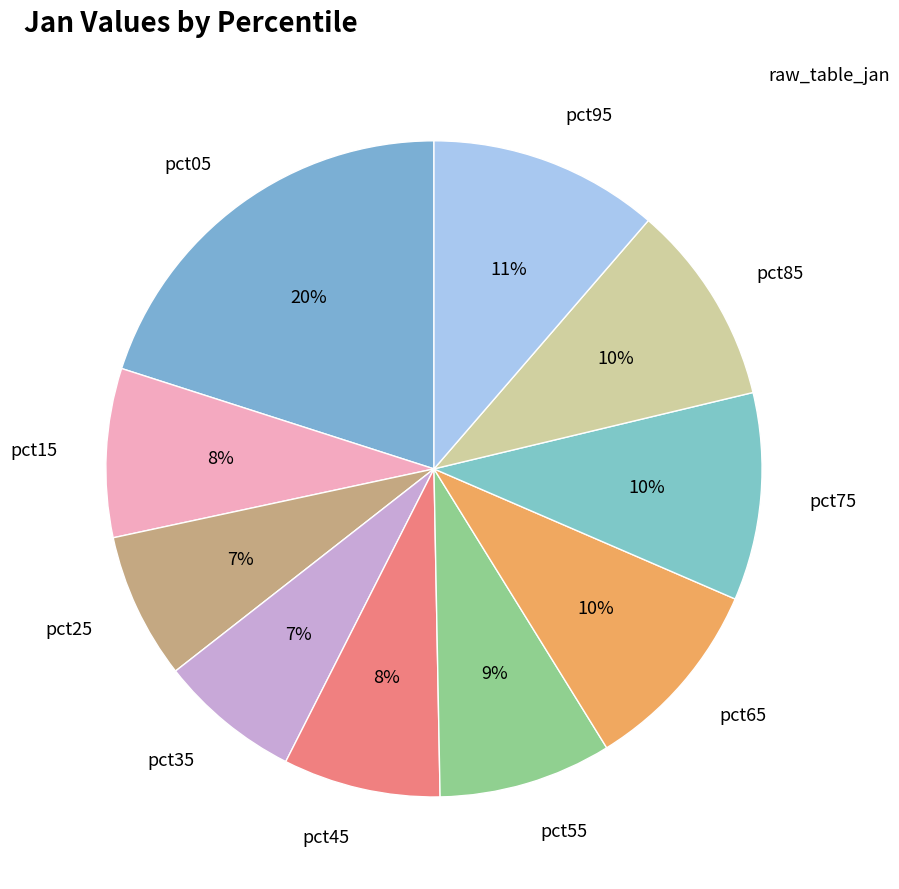

What percentage is the pct55 slice, to the nearest percent?

9%